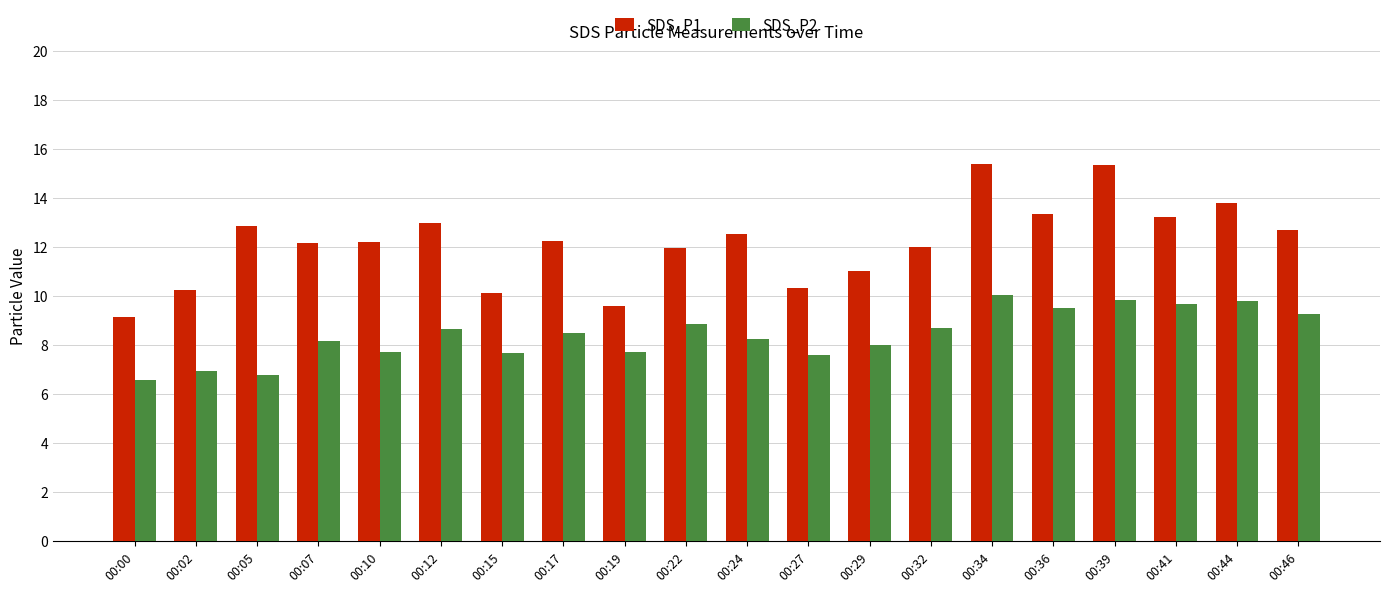

What is the sum of all SDS_P1 values?

243.0